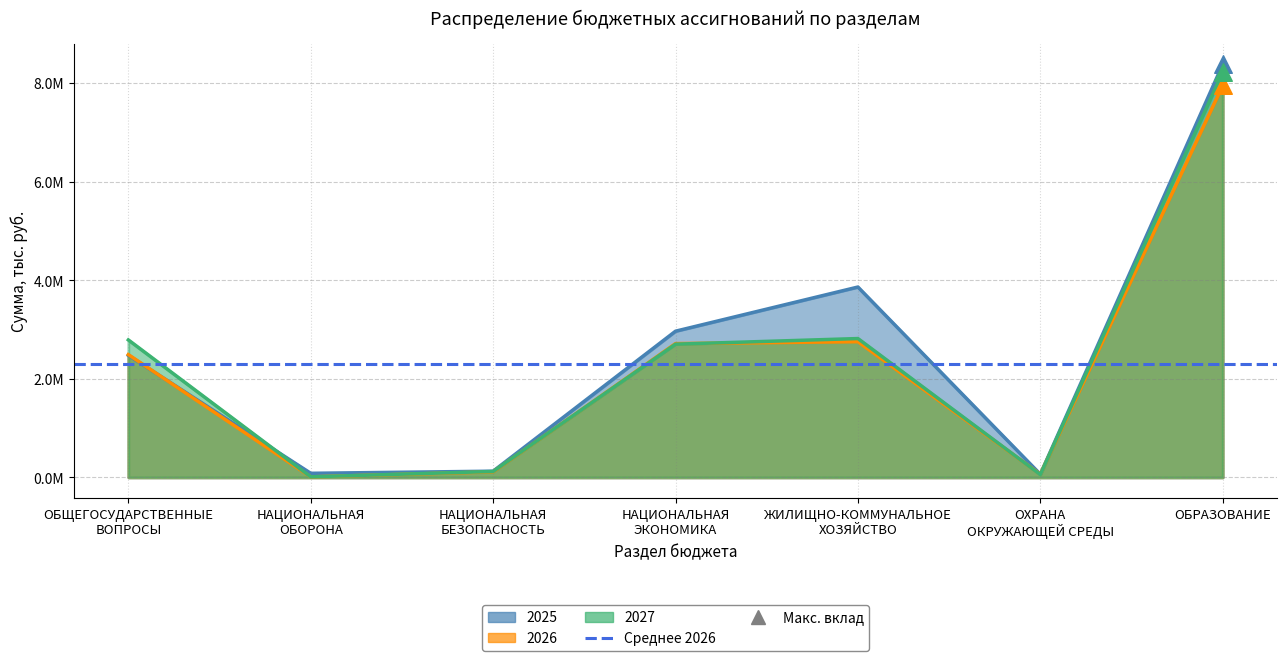

Which series has the widest spread of Y values?

2025